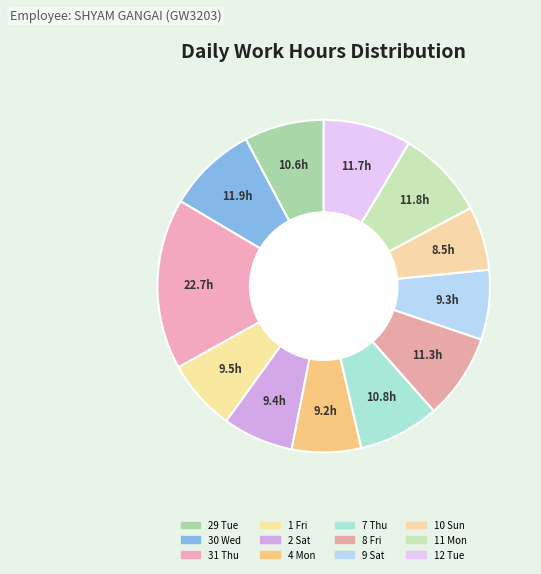

How many slices are in this pie chart?

12